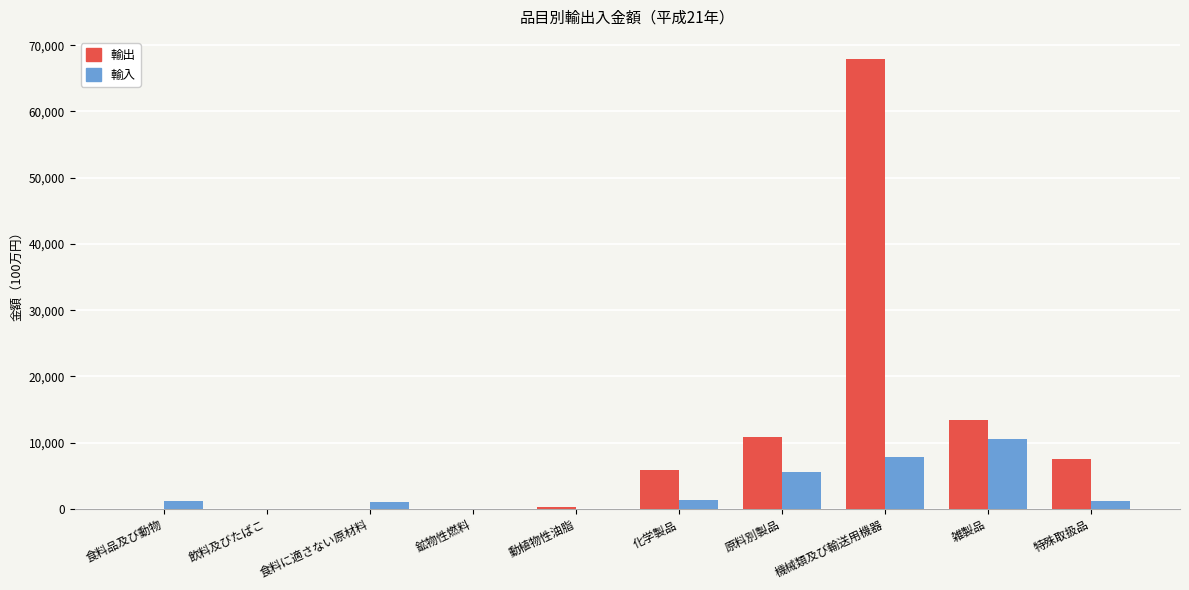

The 輸出 series shows 2 at 飲料及びたばこ. True or false?

True